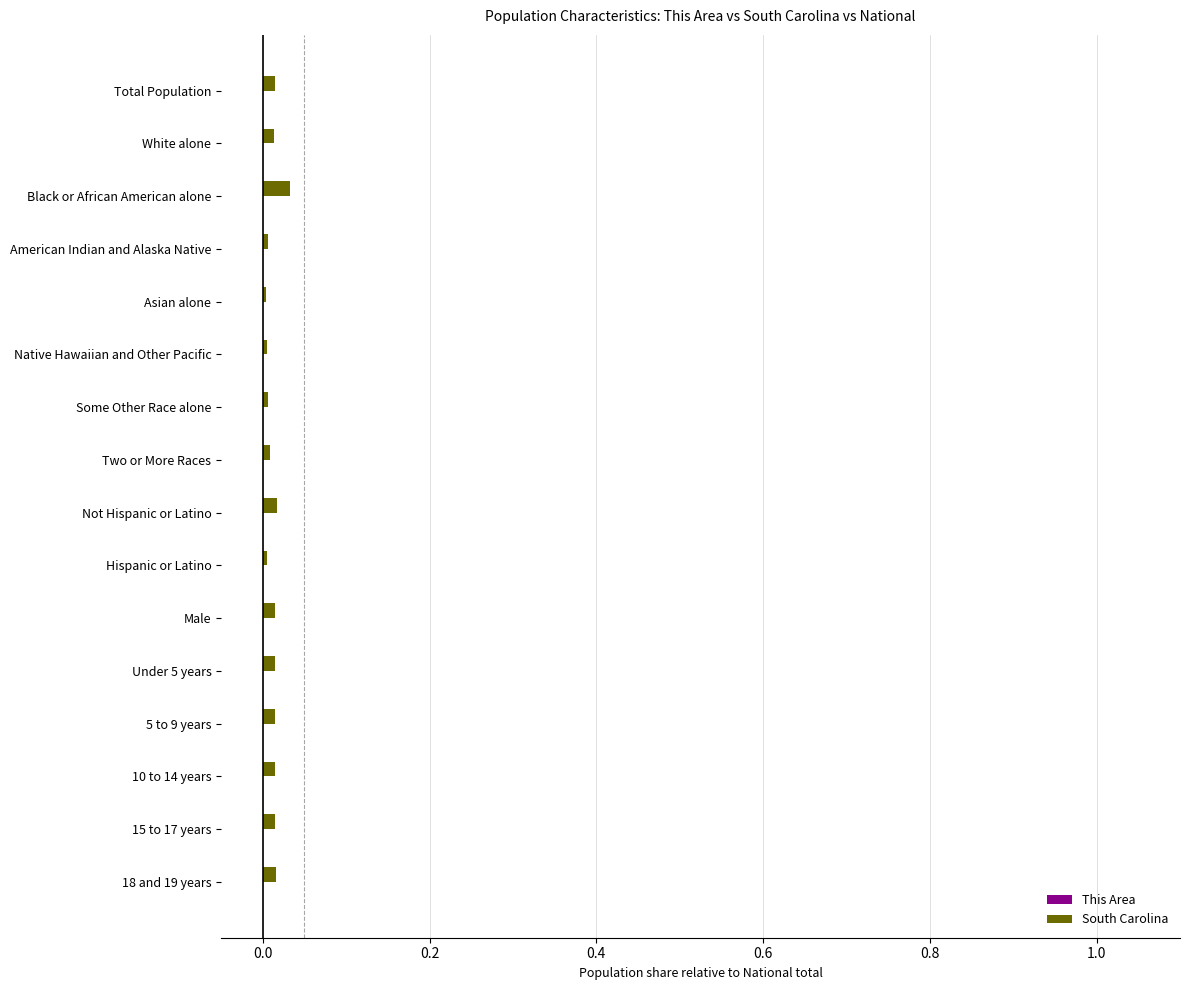

Which series has the widest spread of values?

South Carolina